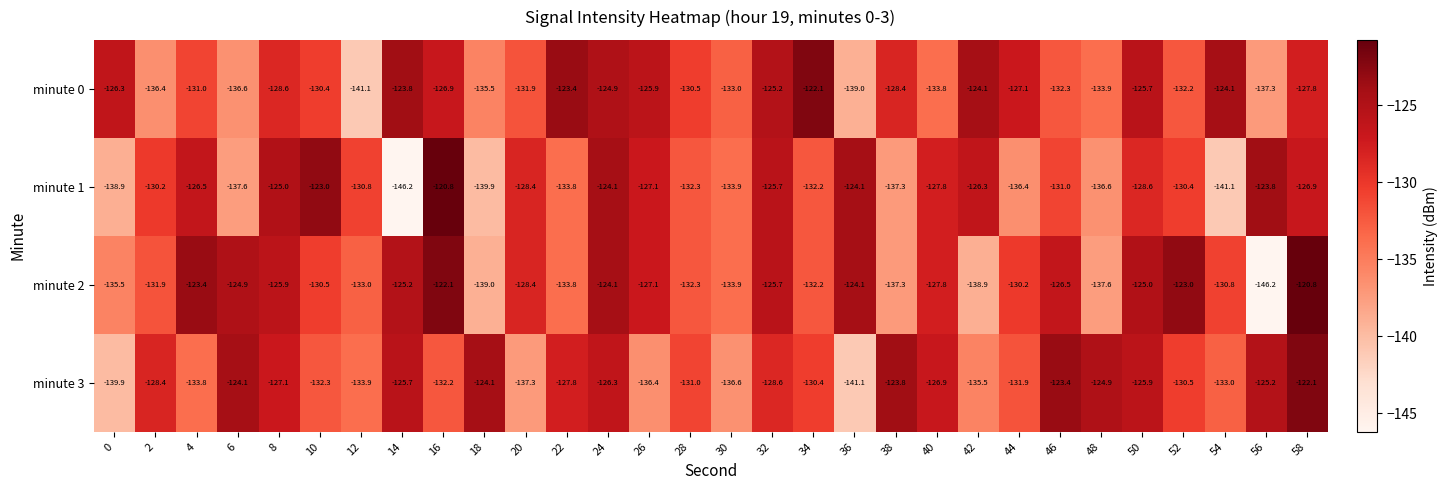

Is it true that minute 3 equals -135.5 at 42?

True